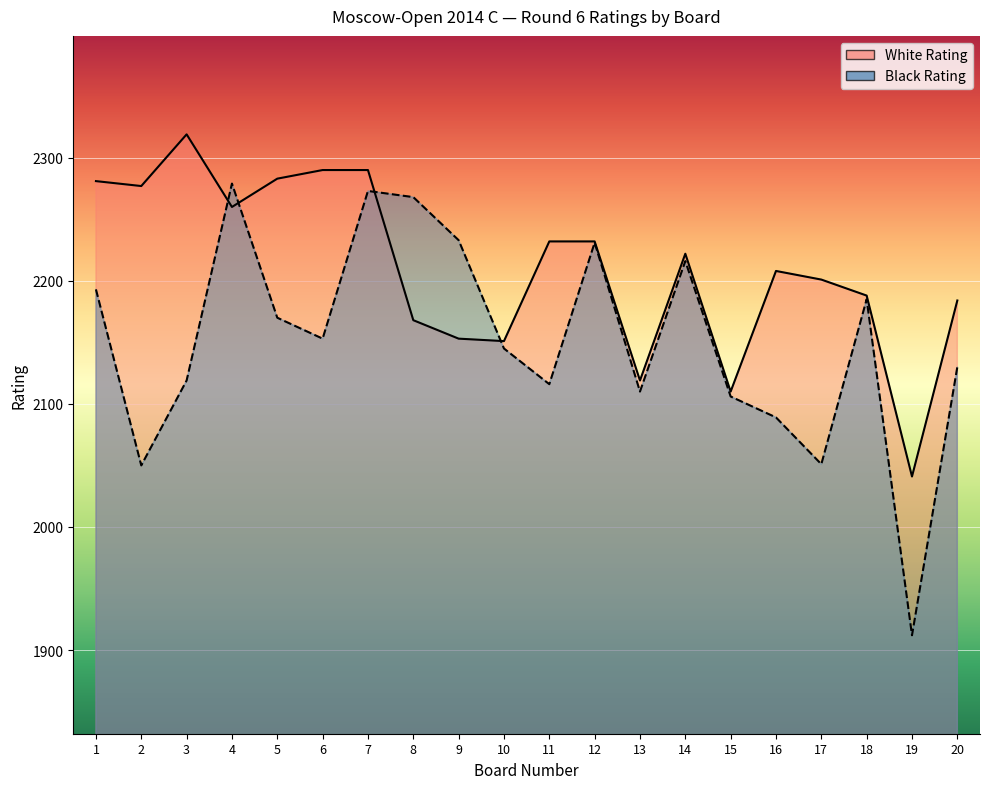

How many lines are shown in the chart?

2